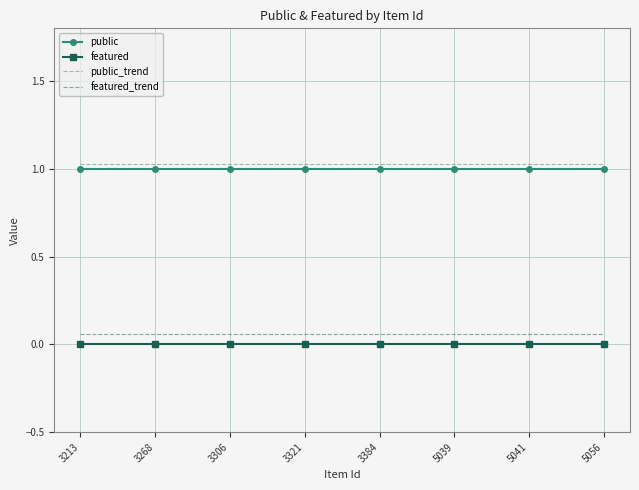

The value of public at 3321 is 1.0. True or false?

True